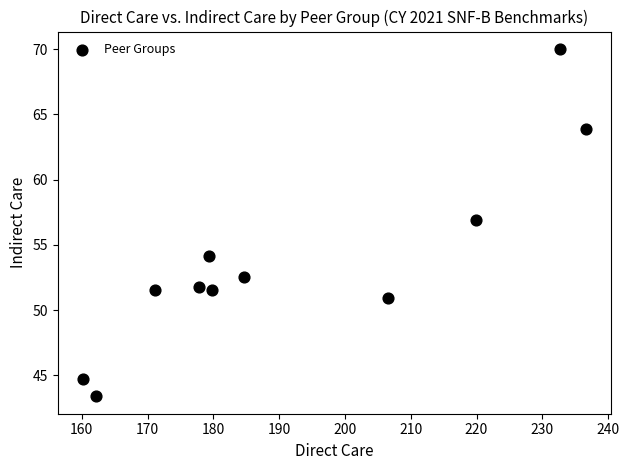

What is the range of Y values (max minus min)?

26.6